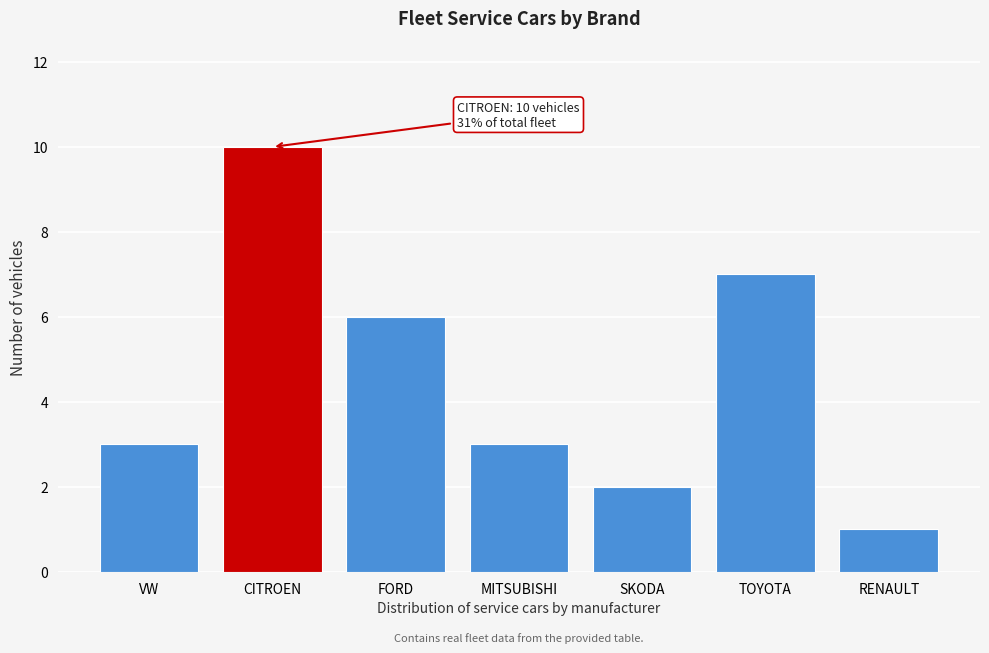

Reading left to right, transcribe all the data shown in this chart.

3	10	6	3	2	7	1